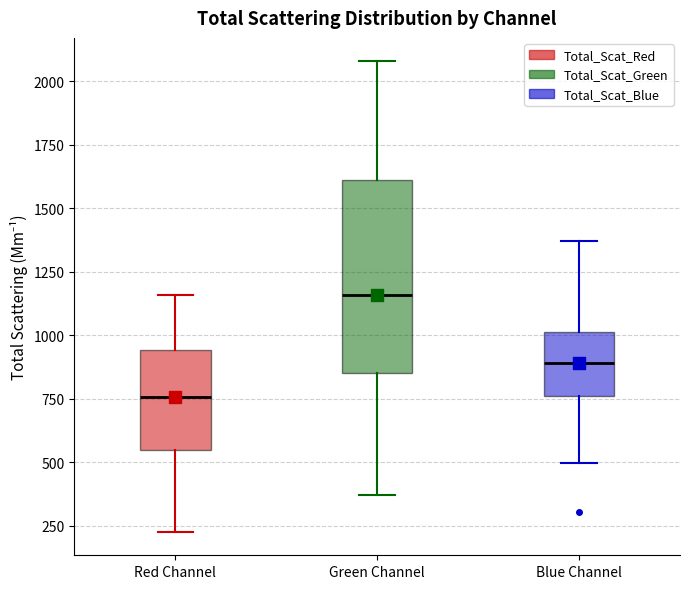

Where does the upper whisker of the box for Green Channel end on the y-axis? The values are not printed on the chart, so give them approximately, as read against the axis.

2100